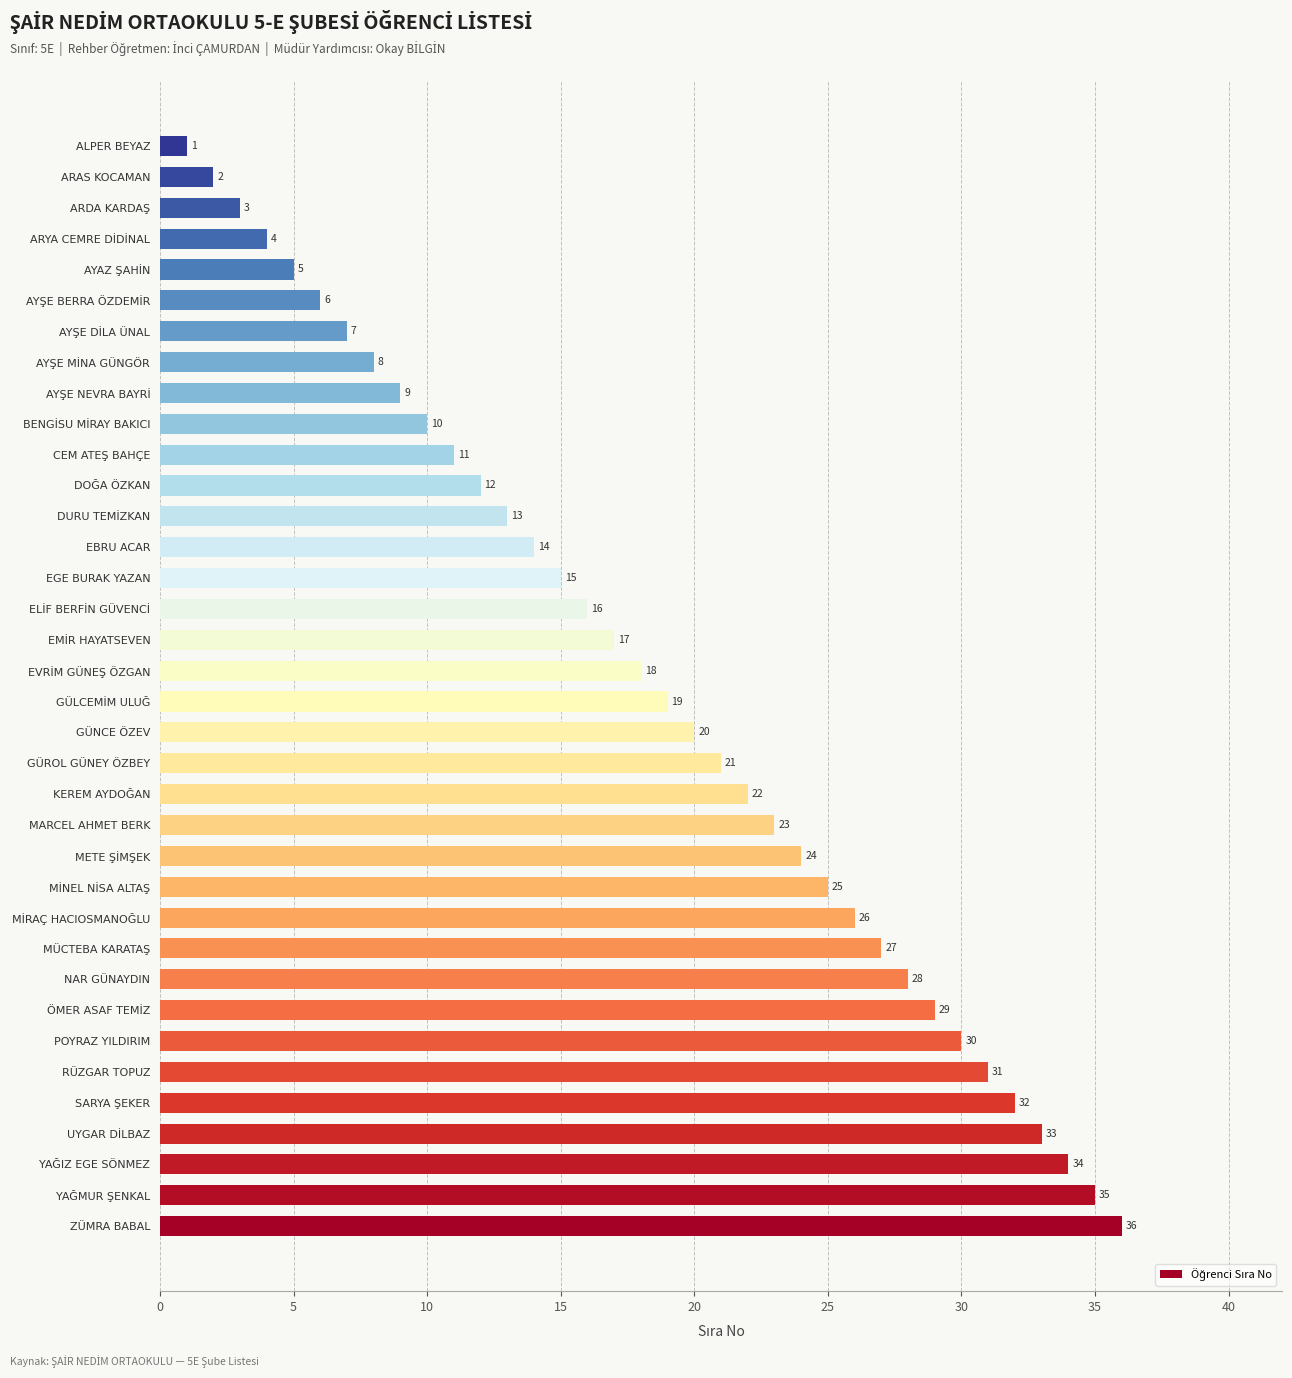

Which label corresponds to the smallest value in the chart?

ALPER BEYAZ